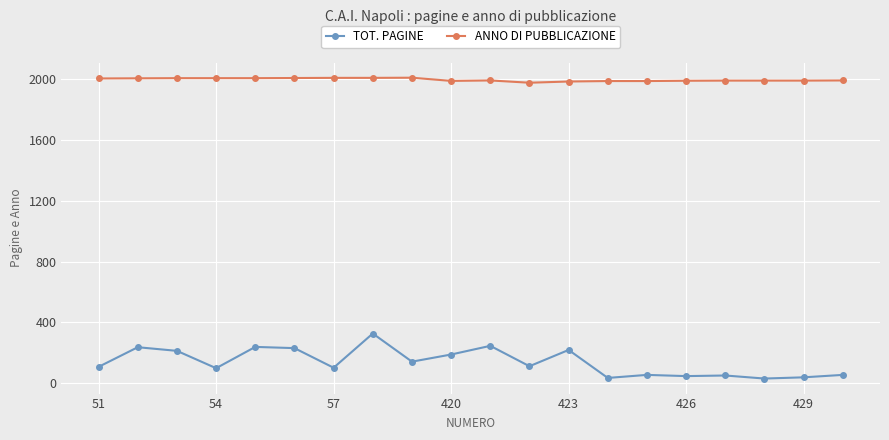

True or false: ANNO DI PUBBLICAZIONE and TOT. PAGINE intersect in this chart.

False